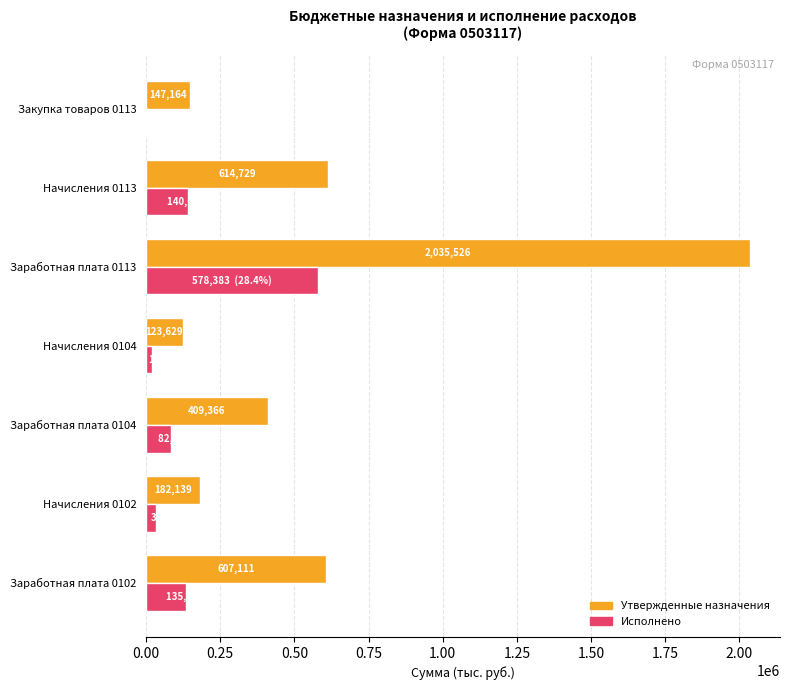

What is the greatest value displayed?

2035526.0